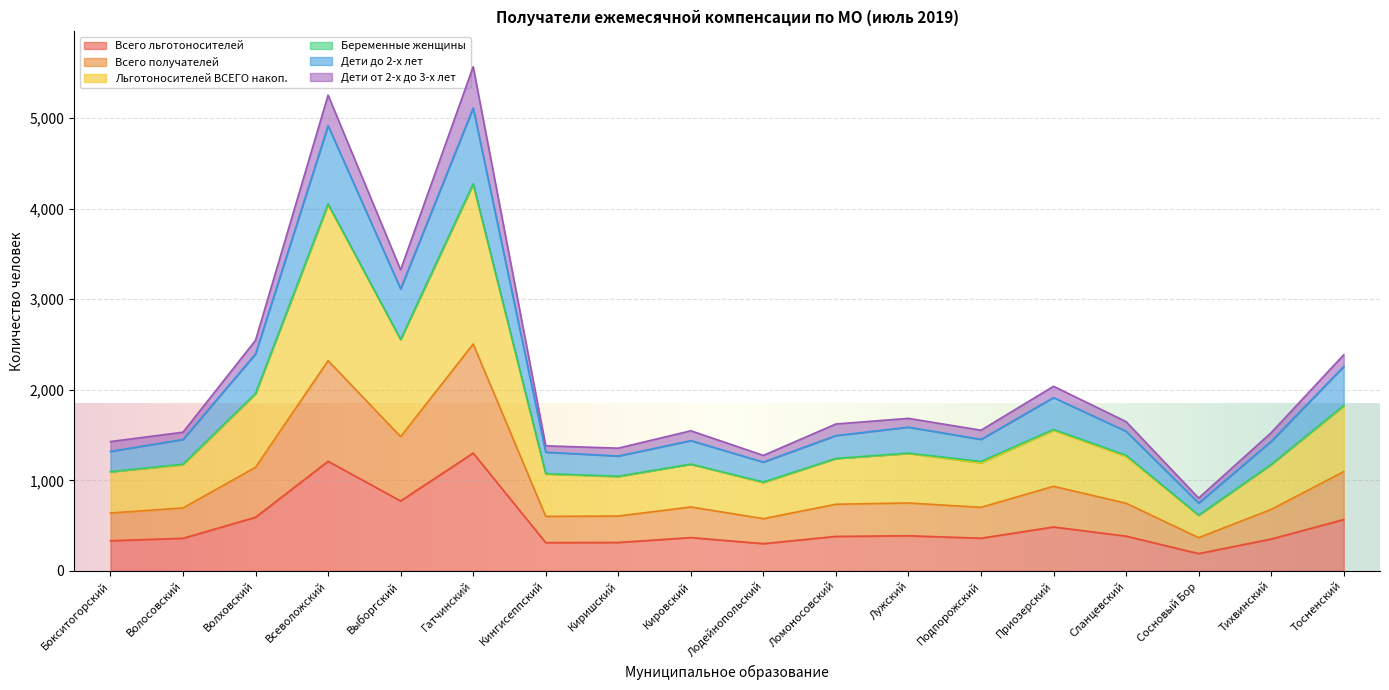

What is the label of the 1st point from the left?

Бокситогорский